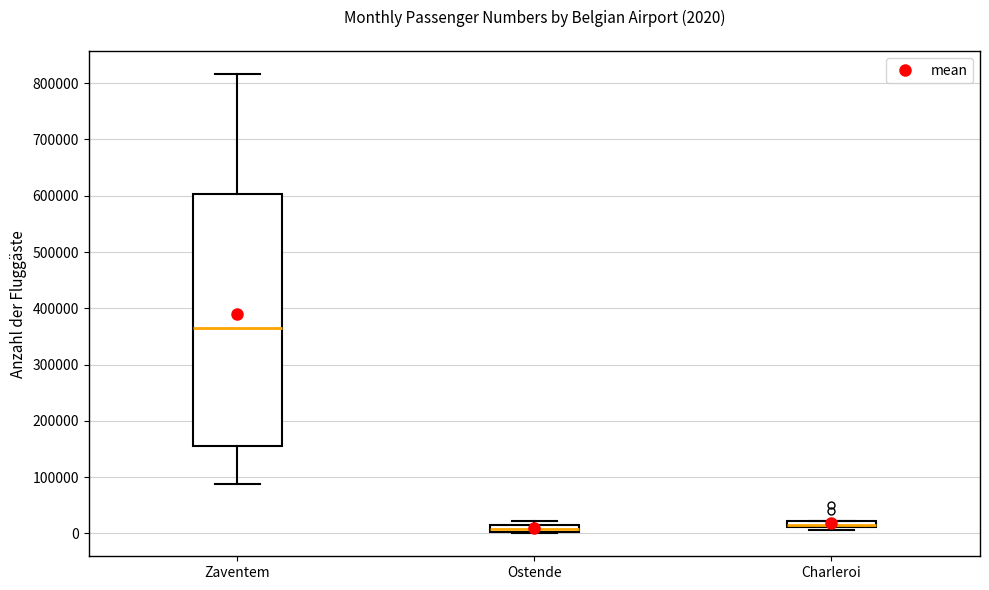

Comparing the boxes themselves (not the whiskers), which one is the tallest?

Zaventem